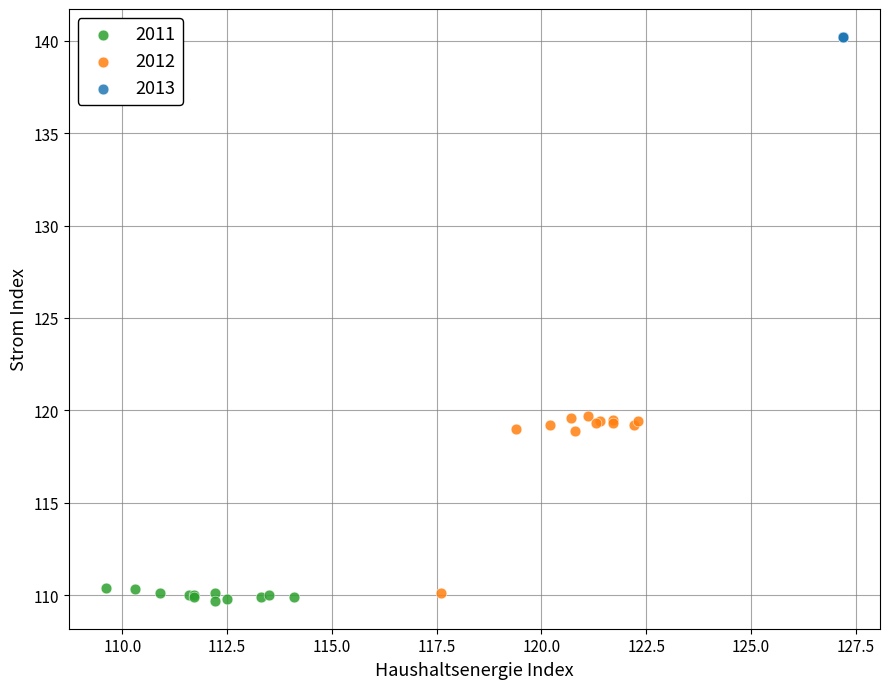

Which series contains the highest Y value?

2013